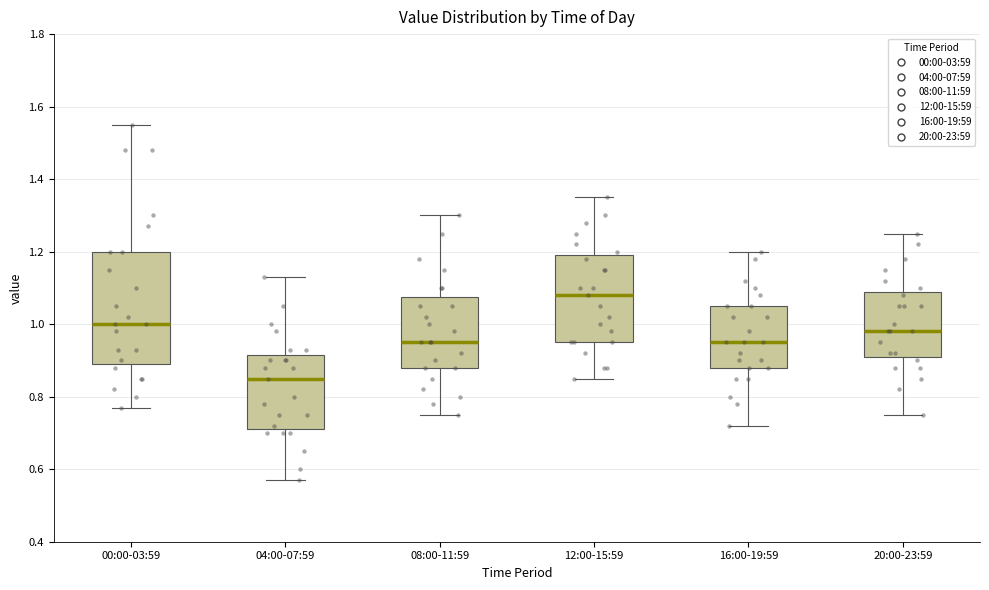

Where is the lower edge of the box for 16:00-19:59 on the y-axis? The values are not printed on the chart, so give them approximately, as read against the axis.

0.88